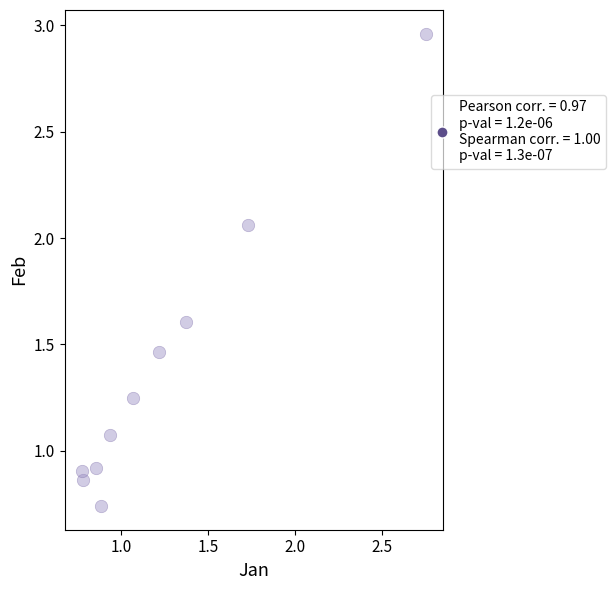

What is the range of X values (max minus min)?

2.0